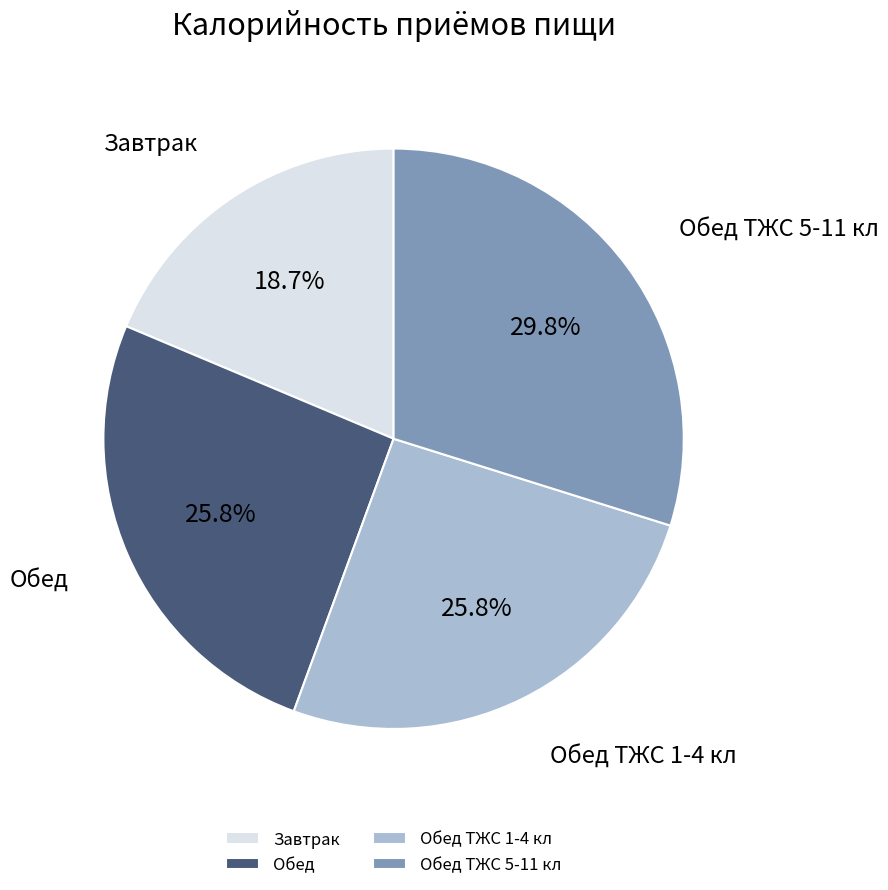

To the nearest percent, what is the difference between the largest and smallest slice percentages?

11%